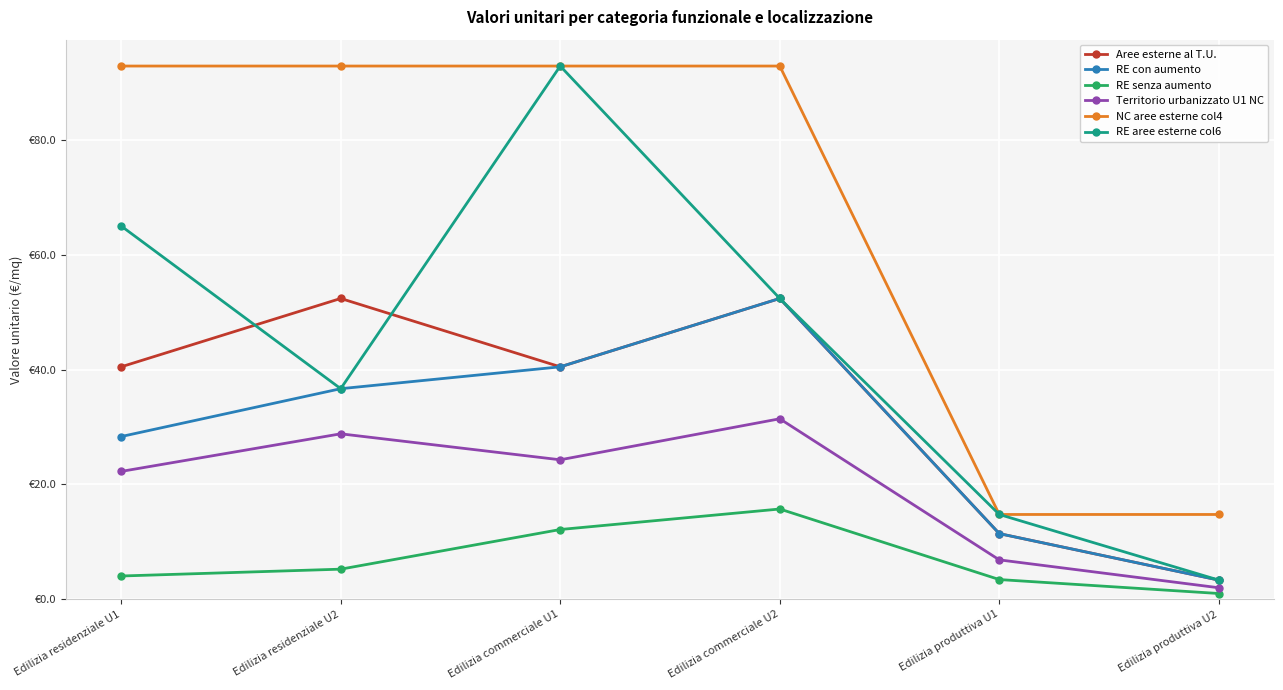

What are all the series names shown in the legend?

Aree esterne al T.U., RE con aumento, RE senza aumento, Territorio urbanizzato U1 NC, NC aree esterne col4, RE aree esterne col6